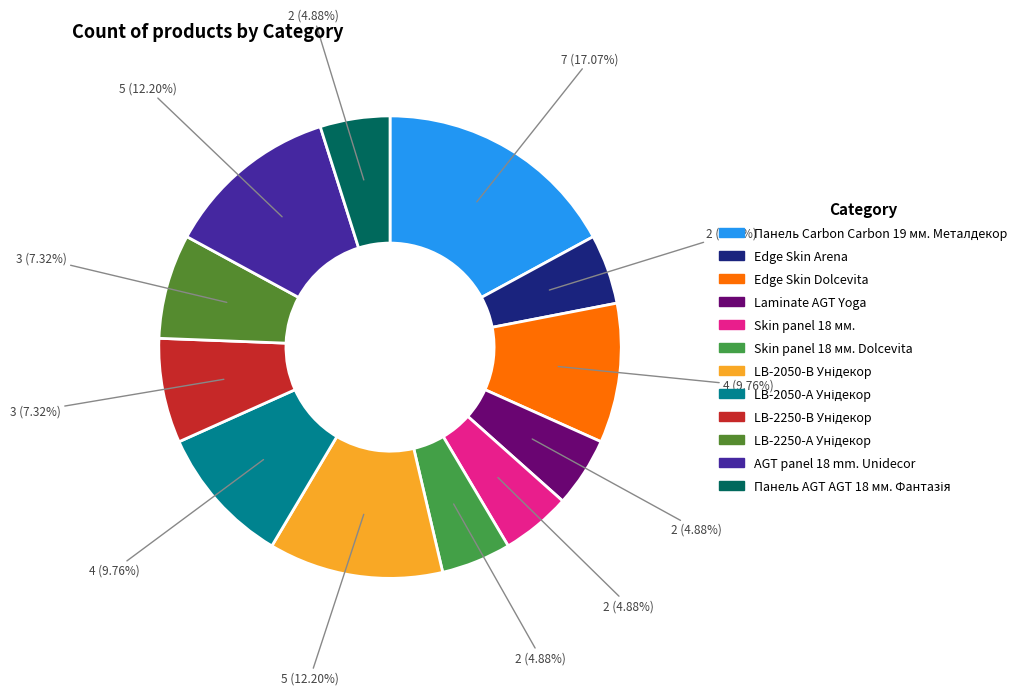

How many segments does this pie chart have?

12